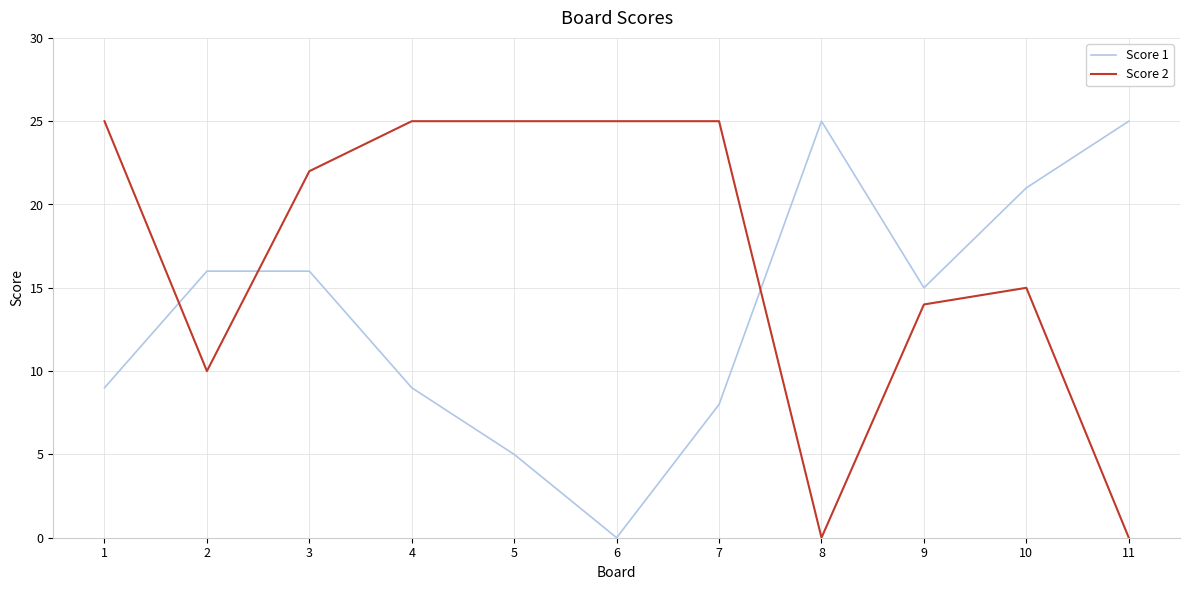

What is the greatest value displayed?

25